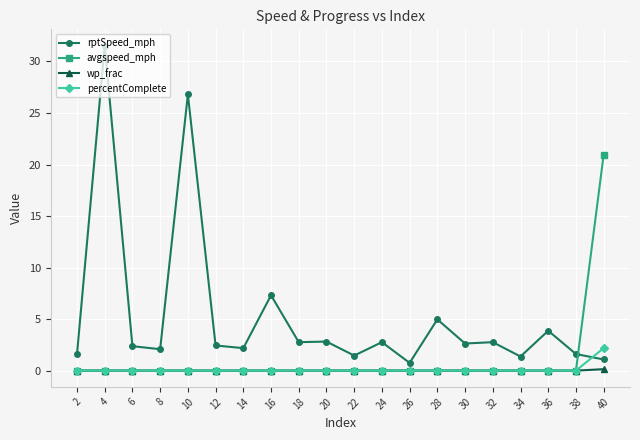

Between which two adjacent categories do rptSpeed_mph and avgspeed_mph first intersect?

38 and 40